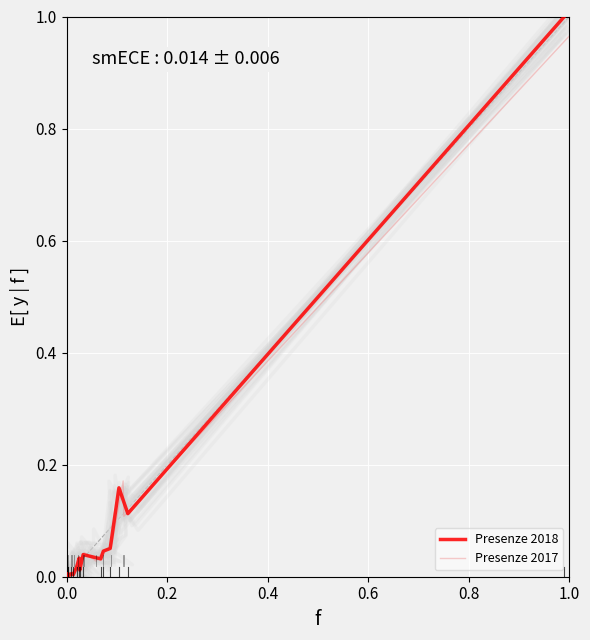

How many lines are shown in the chart?

2